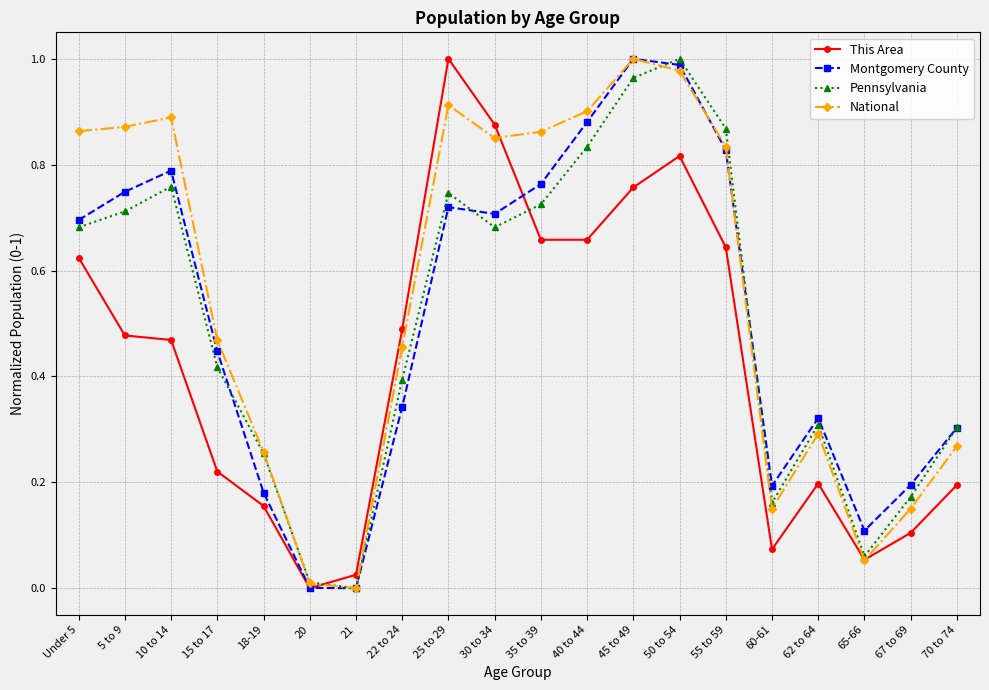

Which series changed the most between 45 to 49 and 55 to 59?

Montgomery County